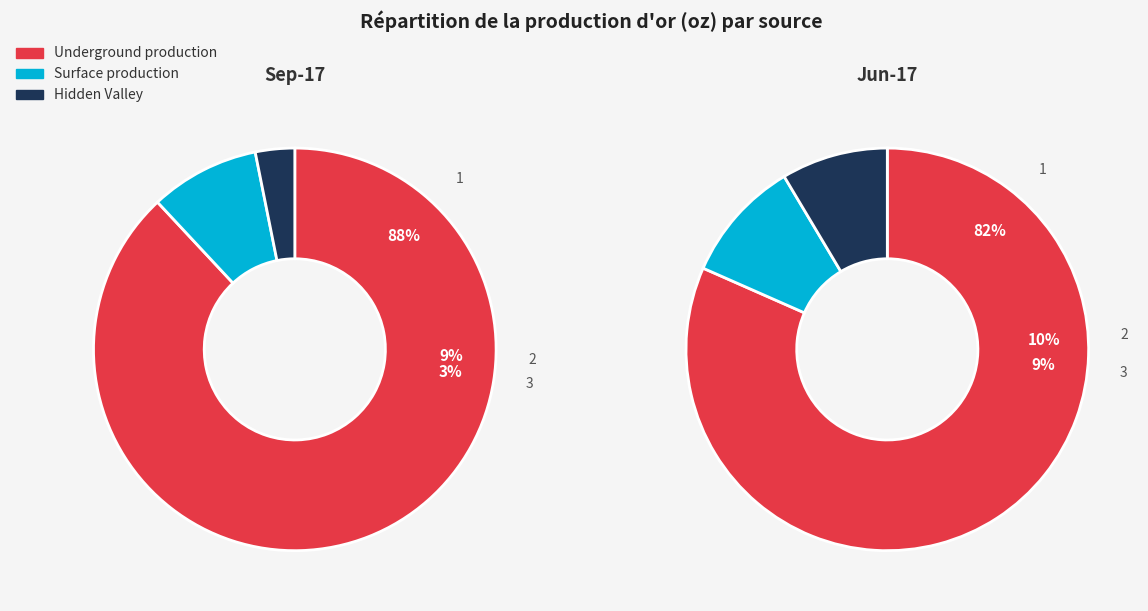

Combined, do Jun-17 and Sep-17 account for over 50%?

Yes